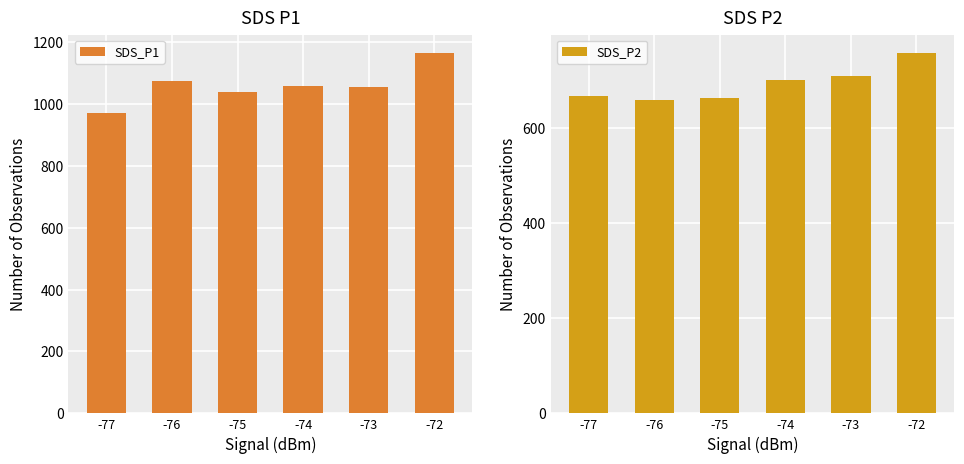

At which label does SDS_P1 first exceed 1058?

-76